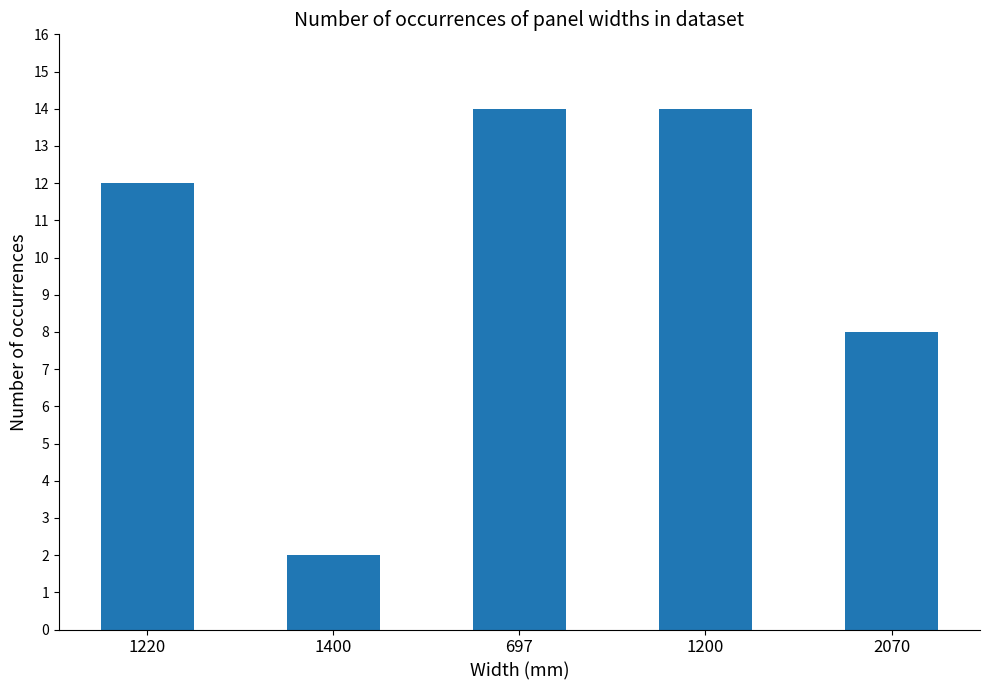

What is the value of the 1st bar from the left?

12